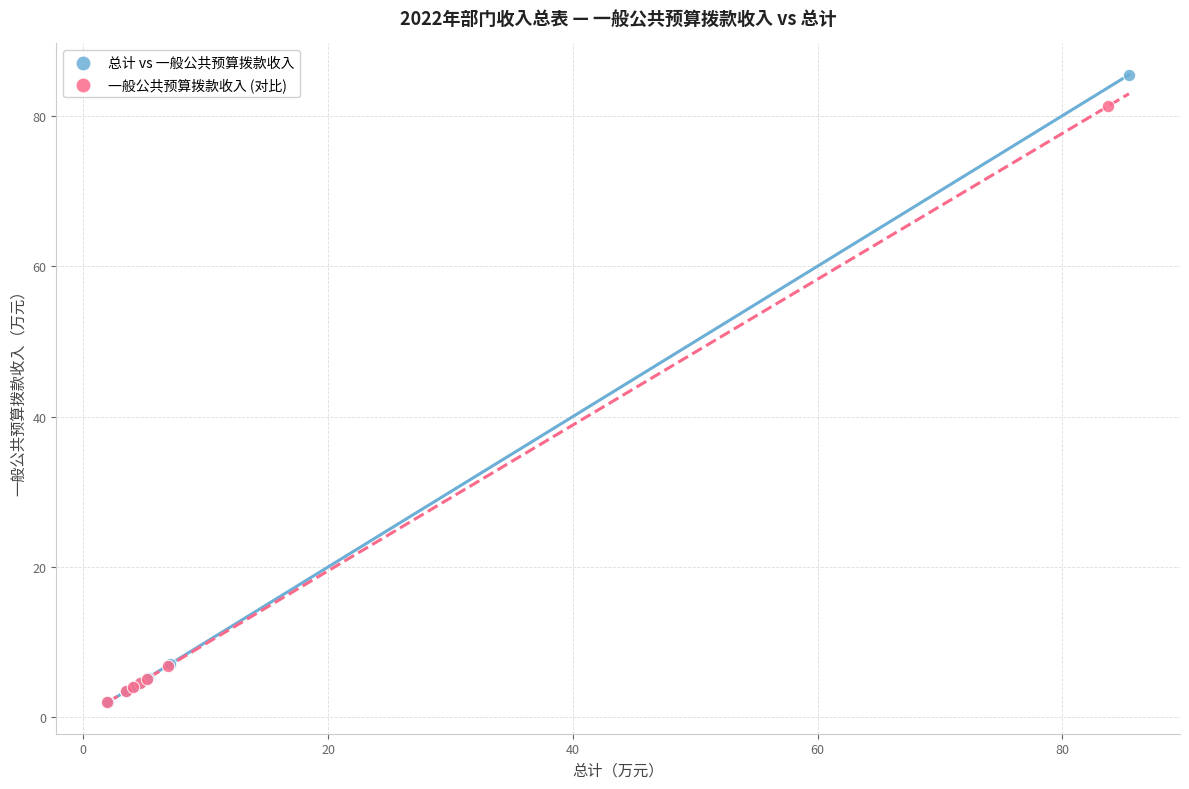

Which series has the widest spread of Y values?

总计 vs 一般公共预算拨款收入